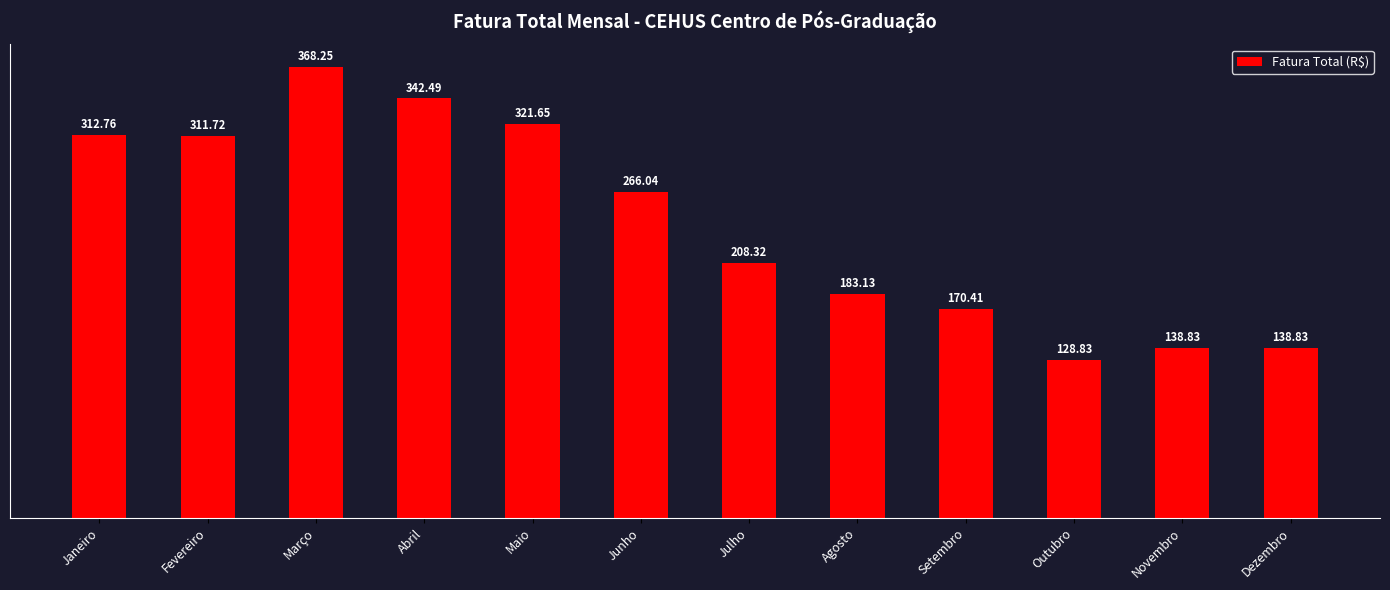

At which label does the data first exceed 266?

Janeiro